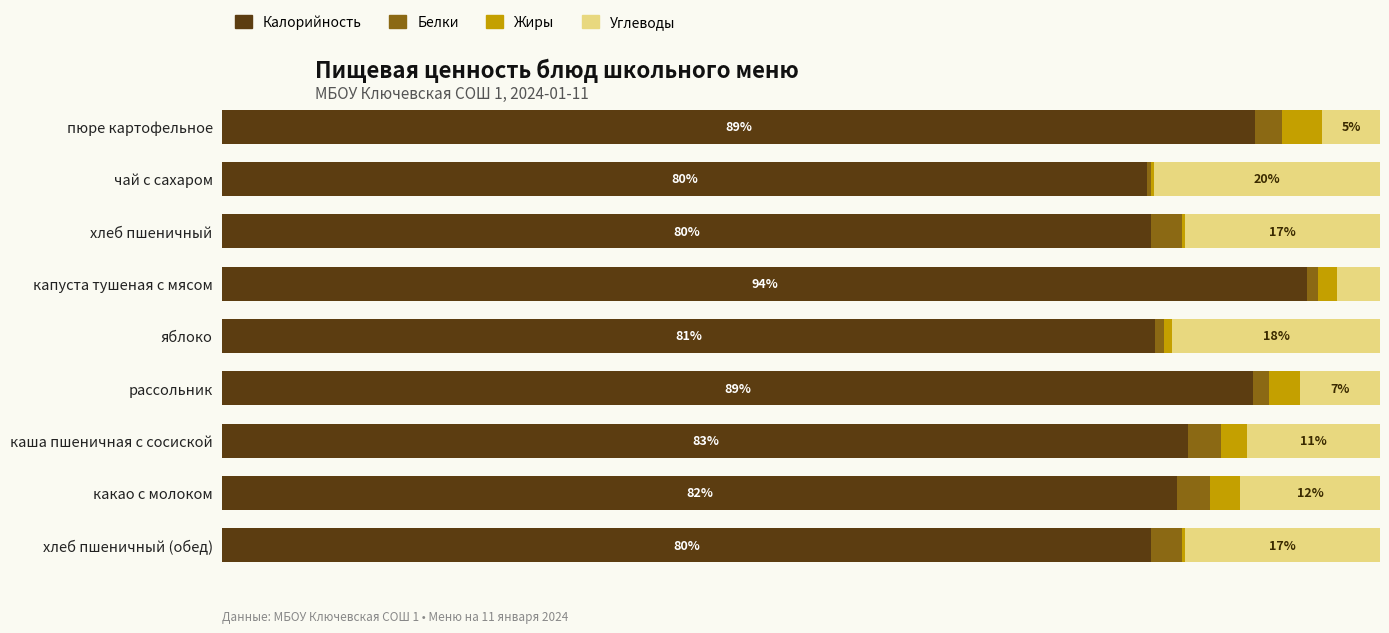

What is the sum of all Углеводы values?

110.5